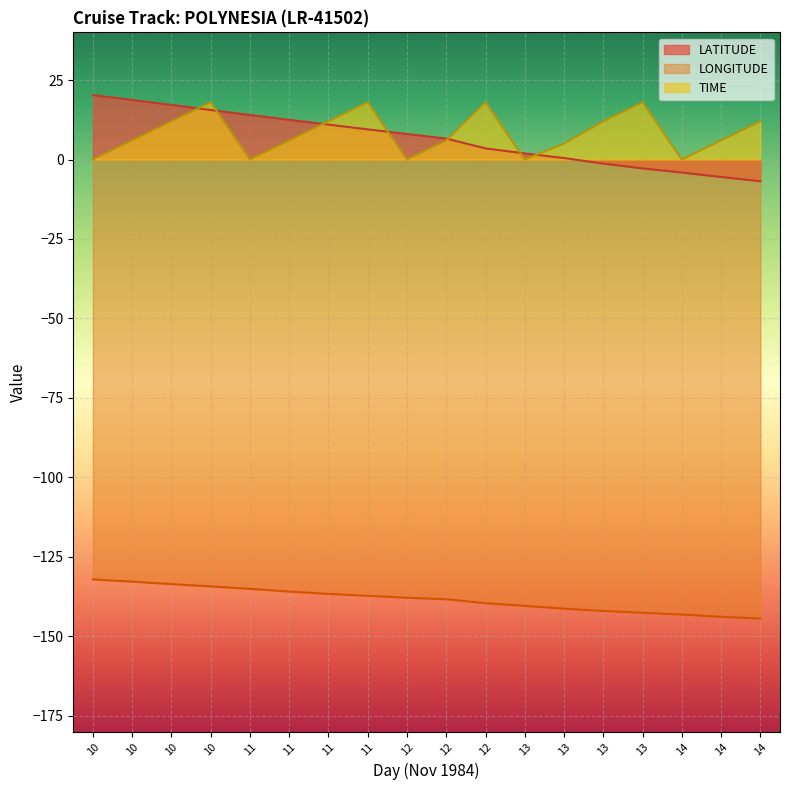

True or false: TIME and LONGITUDE cross at least once.

False